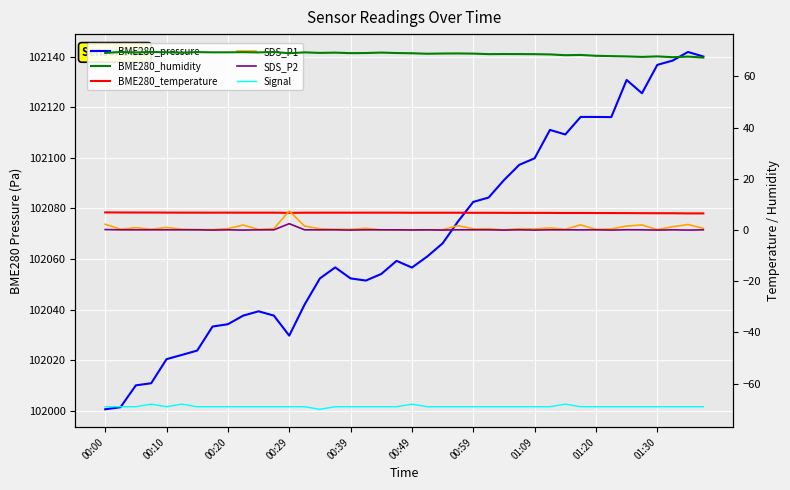

Between 25 and 16, which is larger?

25